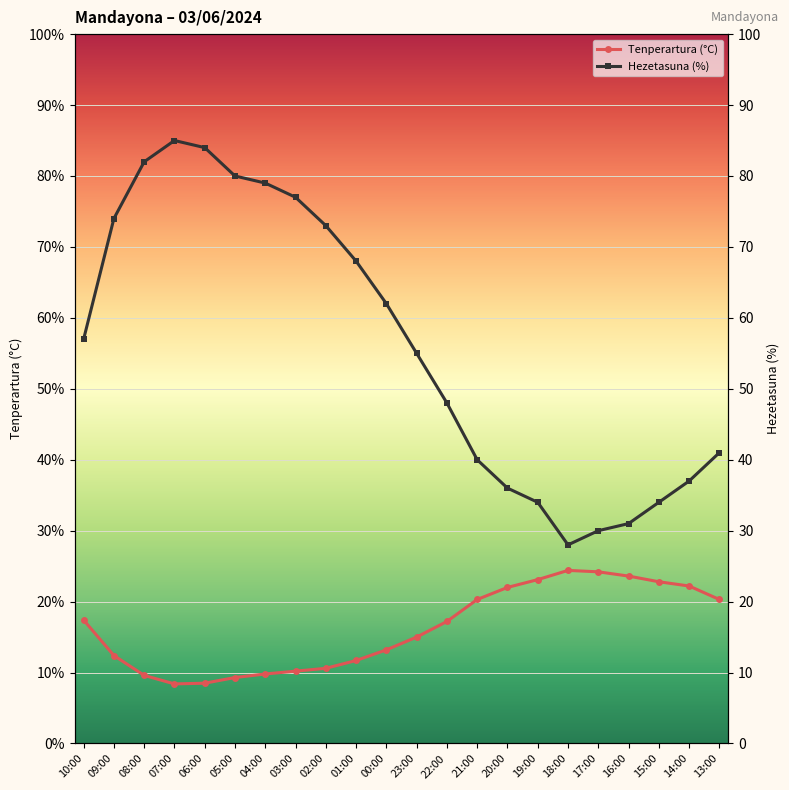

Reading left to right, what are all the values shown in this chart?

Tenperartura (°C): 17.4	12.4	9.6	8.4	8.5	9.3	9.8	10.2	10.6	11.7	13.2	15.0	17.2	20.3	22.0	23.1	24.4	24.2	23.6	22.8	22.2	20.3
Hezetasuna (%): 57.0	74.0	82.0	85.0	84.0	80.0	79.0	77.0	73.0	68.0	62.0	55.0	48.0	40.0	36.0	34.0	28.0	30.0	31.0	34.0	37.0	41.0